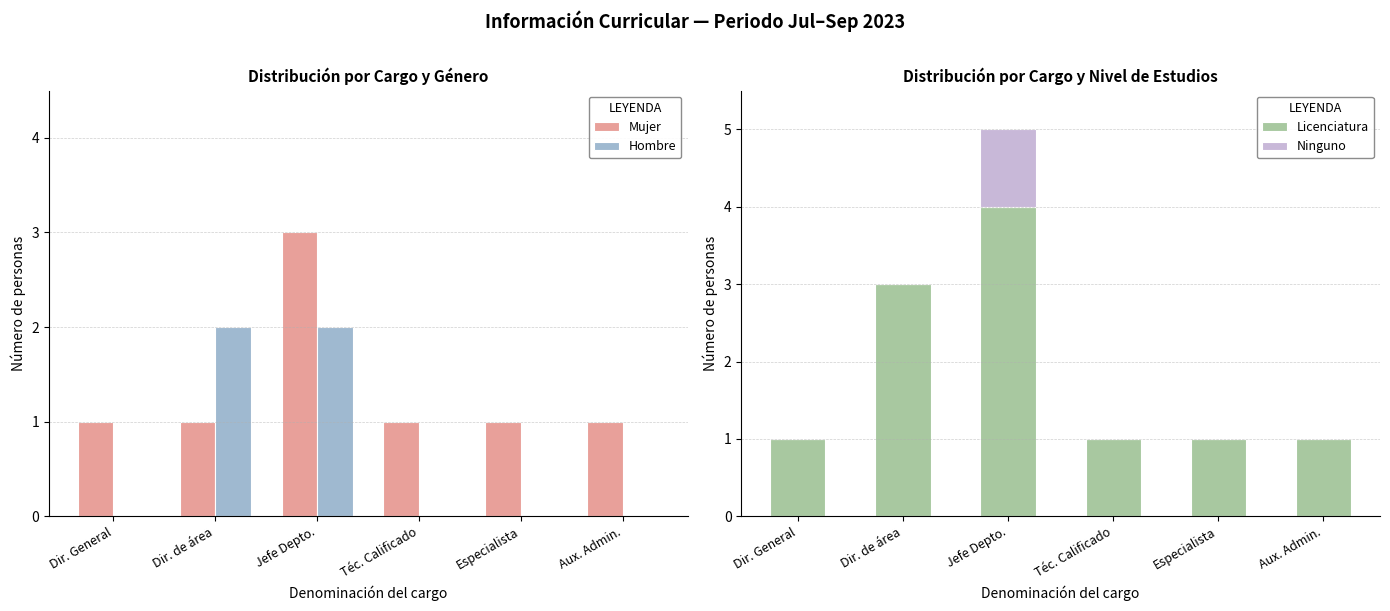

What are all the series names shown in the legend?

Mujer, Hombre, Licenciatura, Ninguno